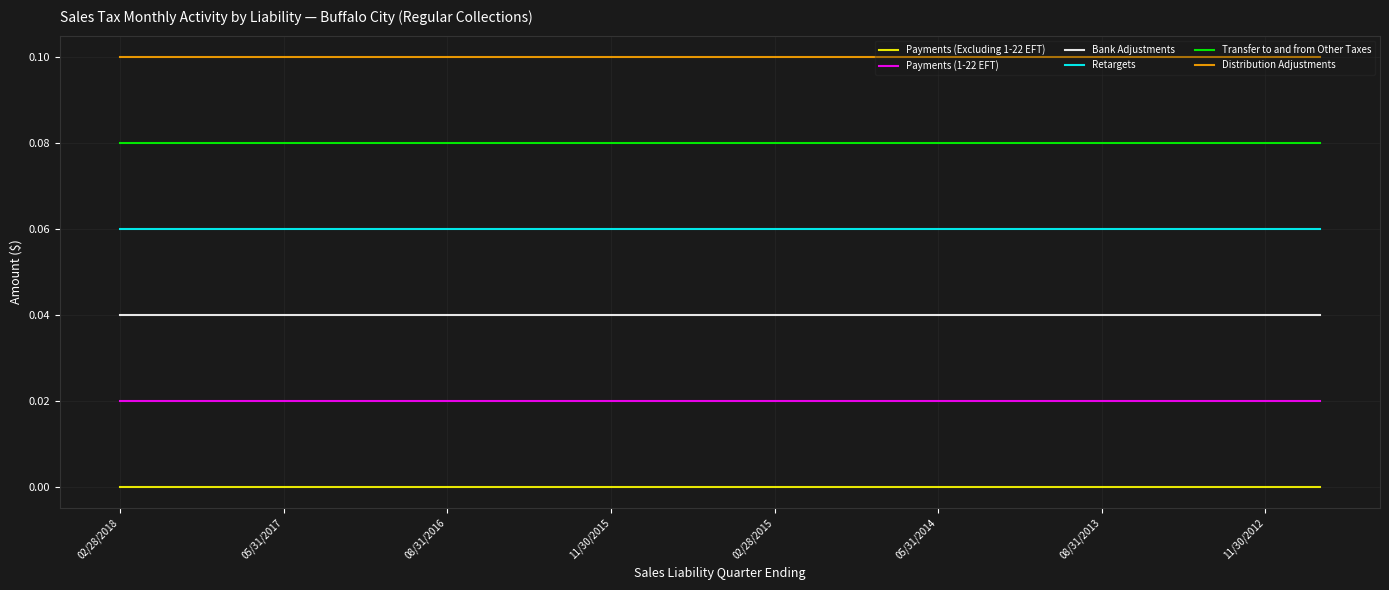

Rank the series by their average value, from highest to lowest.

Distribution Adjustments, Transfer to and from Other Taxes, Retargets, Bank Adjustments, Payments (1-22 EFT), Payments (Excluding 1-22 EFT)